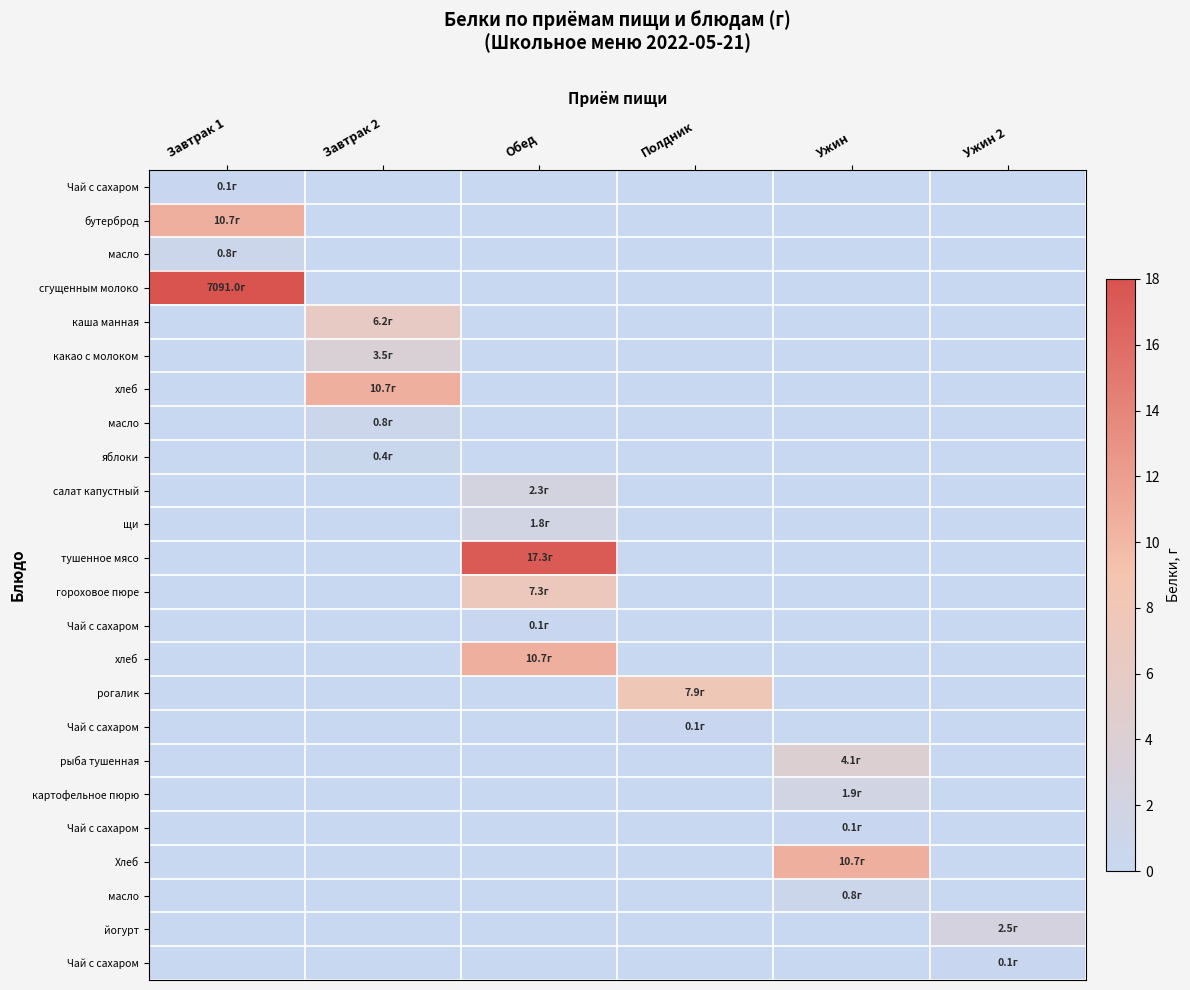

What is the total value across all series at Обед?

39.4